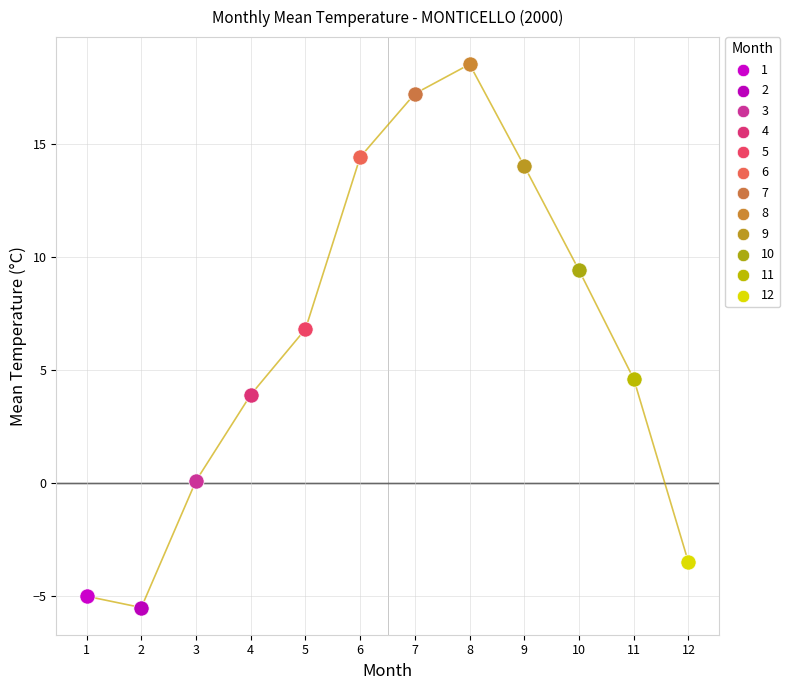

What are all the series names shown in the legend?

1, 2, 3, 4, 5, 6, 7, 8, 9, 10, 11, 12